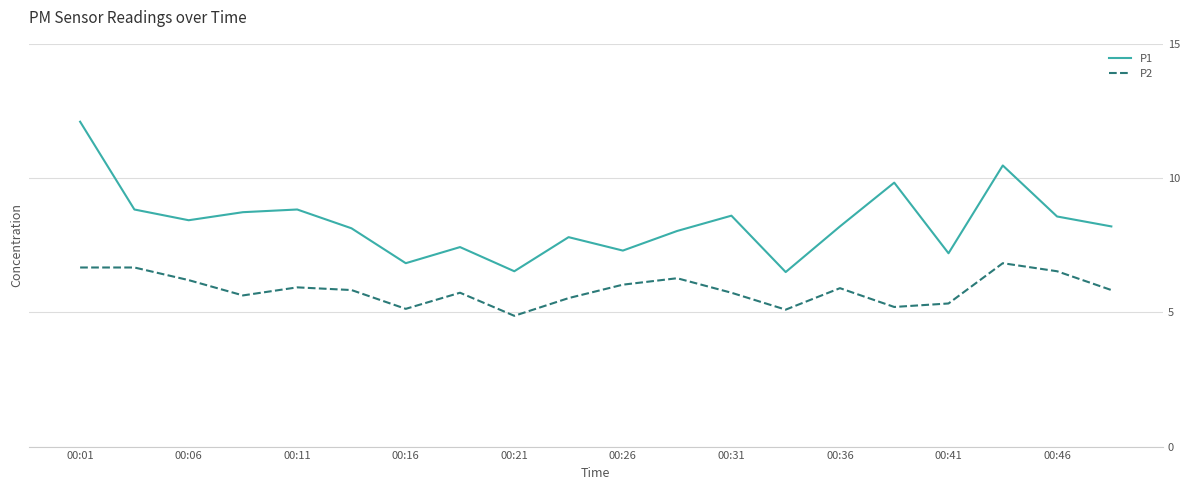

Does the chart display data point markers on the line(s)?

No